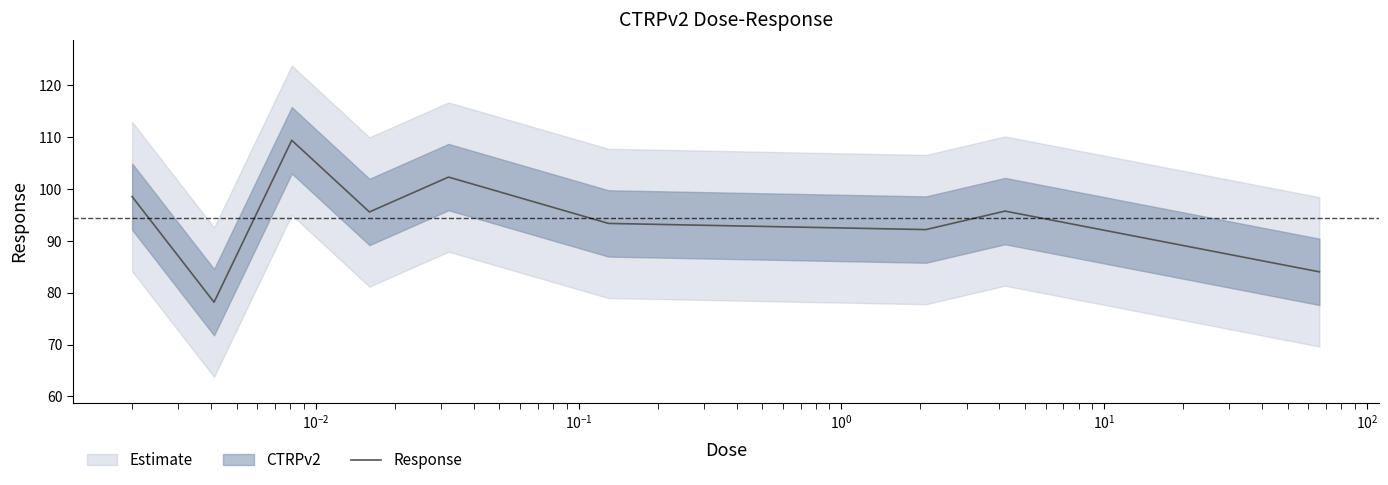

What is the sum of all values?

849.2